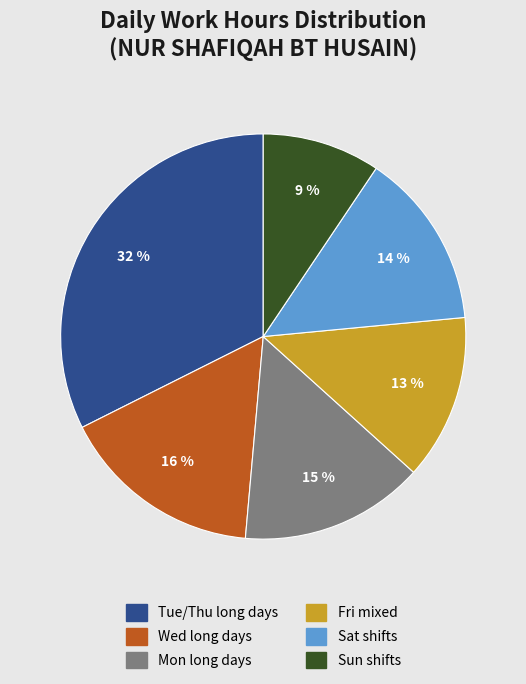

The Fri mixed slice represents 13% of the pie. True or false?

True